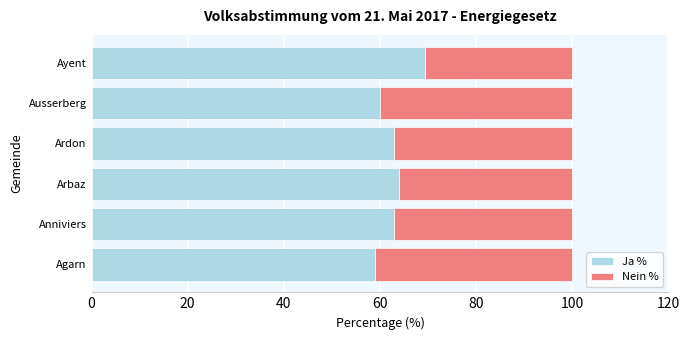

The value of Ja % at Ardon is 102.6. True or false?

False